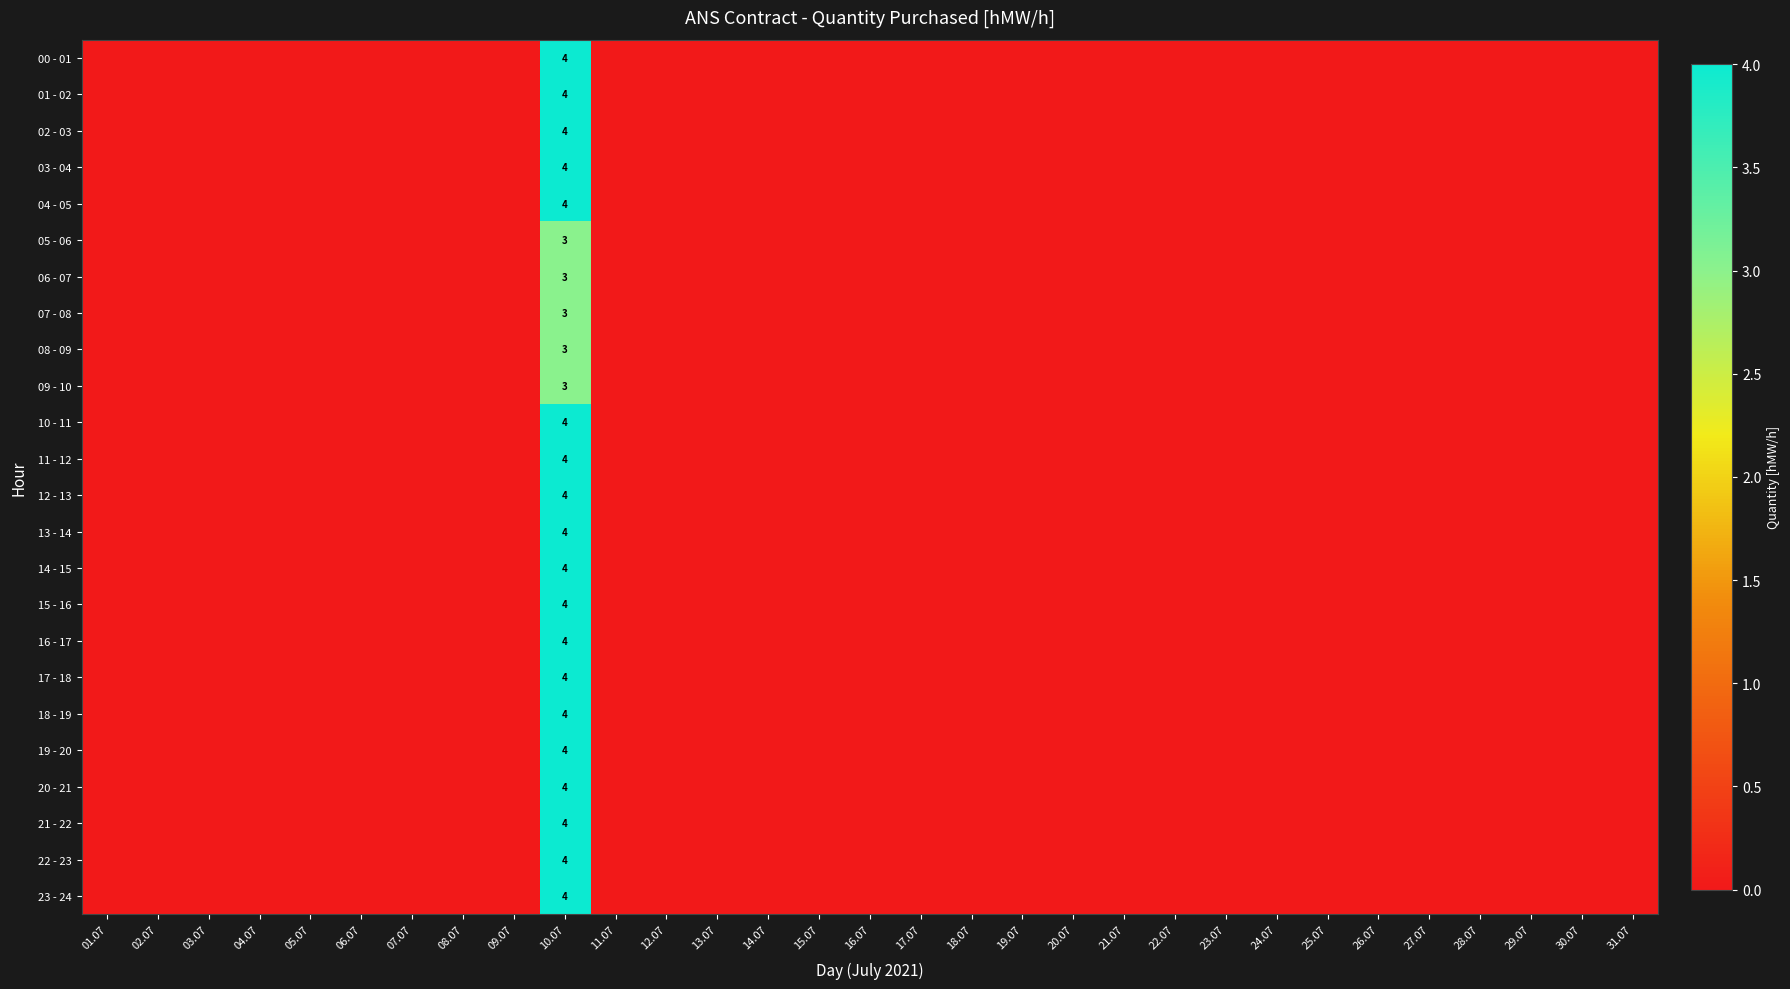

The 00 - 01 series shows 4 at 10.07. True or false?

True